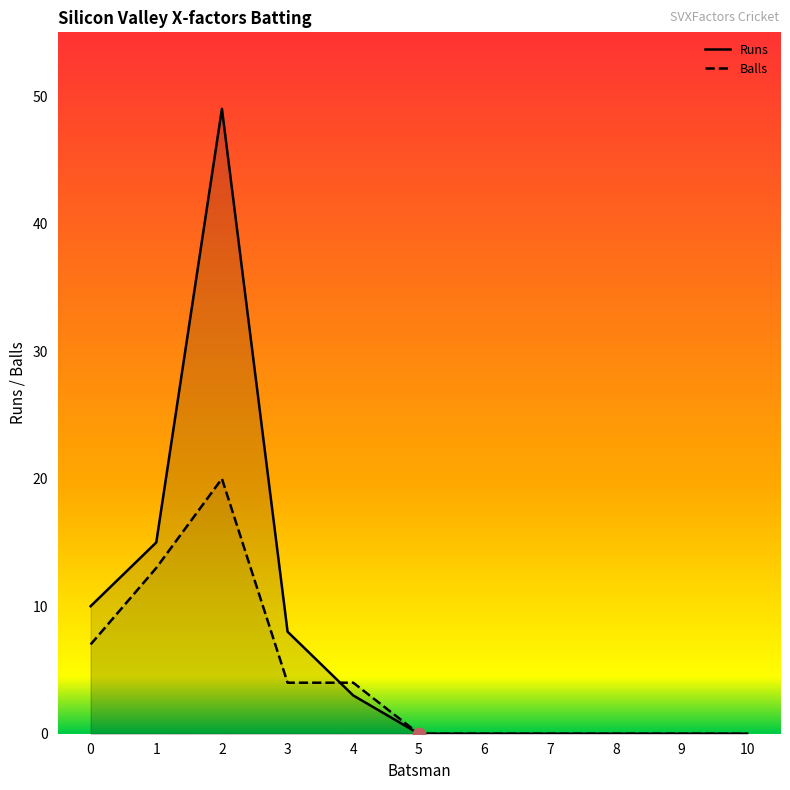

True or false: Balls has a value of 0 at 8.

True